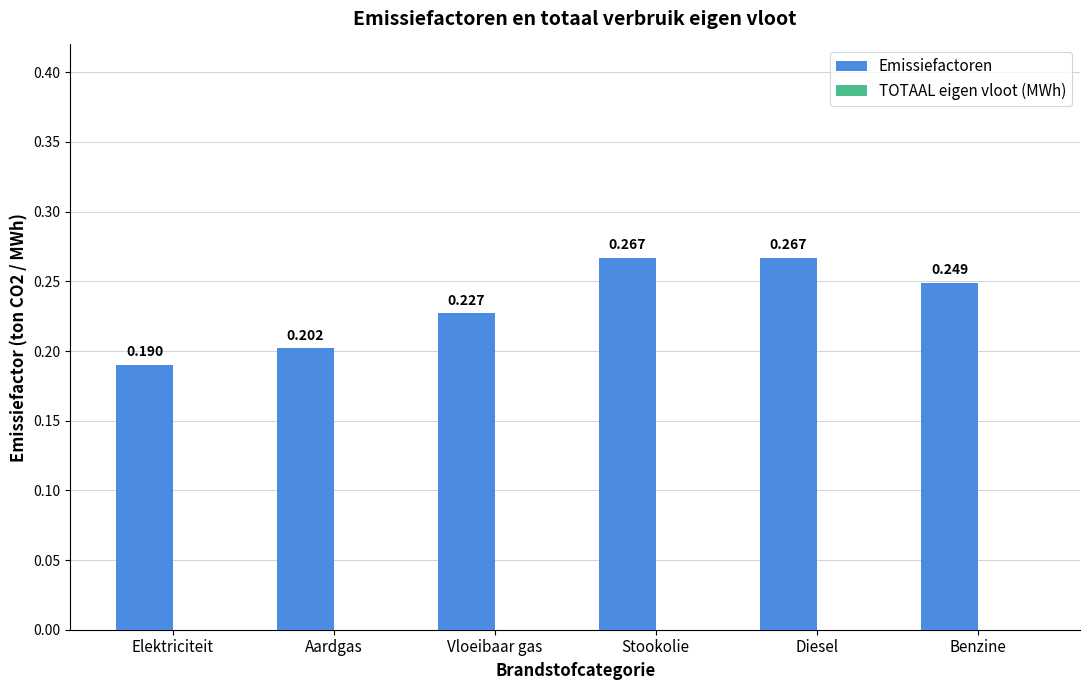

What is the label of the 4th bar from the right?

Vloeibaar gas